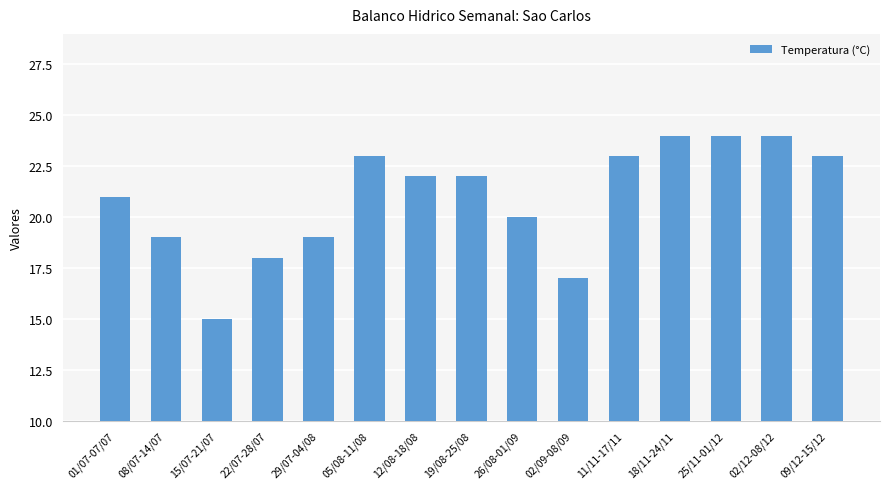

Reading left to right, list all the values displayed in this chart.

01/07-07/07=21	08/07-14/07=19	15/07-21/07=15	22/07-28/07=18	29/07-04/08=19	05/08-11/08=23	12/08-18/08=22	19/08-25/08=22	26/08-01/09=20	02/09-08/09=17	11/11-17/11=23	18/11-24/11=24	25/11-01/12=24	02/12-08/12=24	09/12-15/12=23